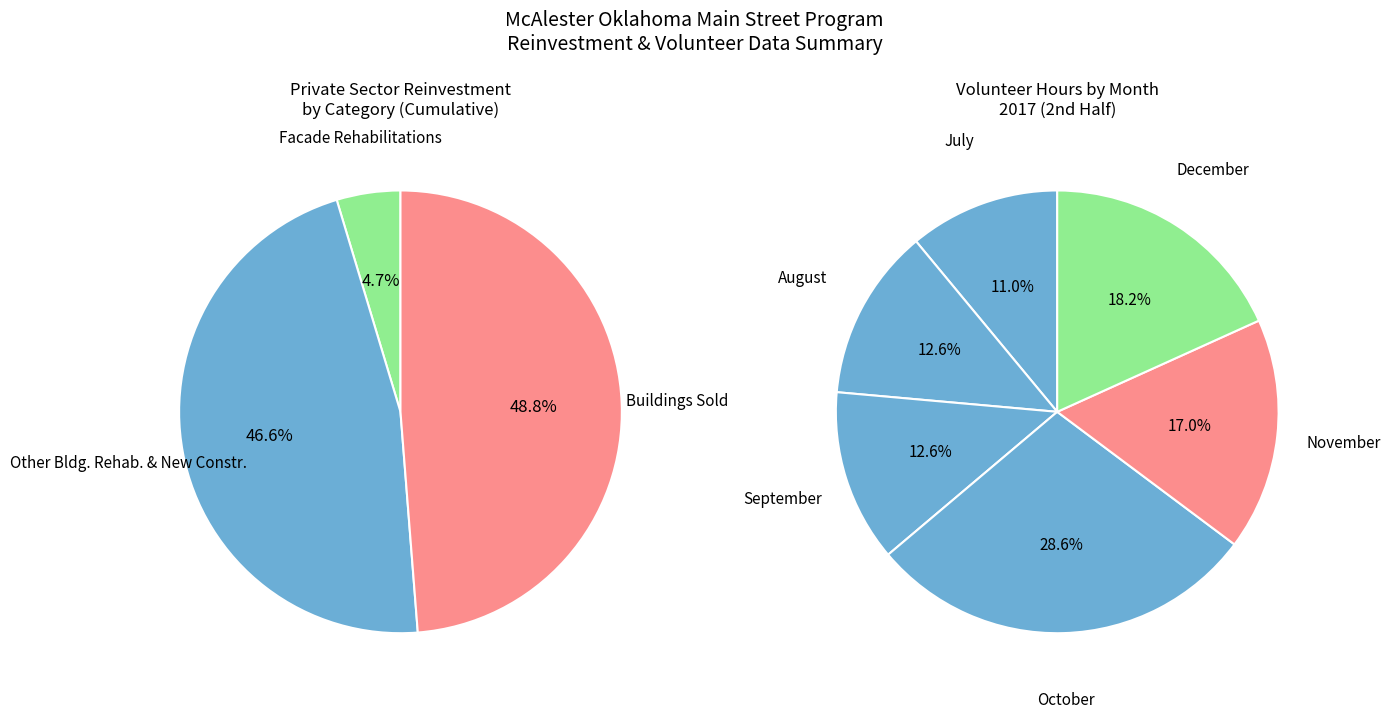

What percentage do Buildings Sold and Other Bldg. Rehab. & New Constr. together represent?

95.3%